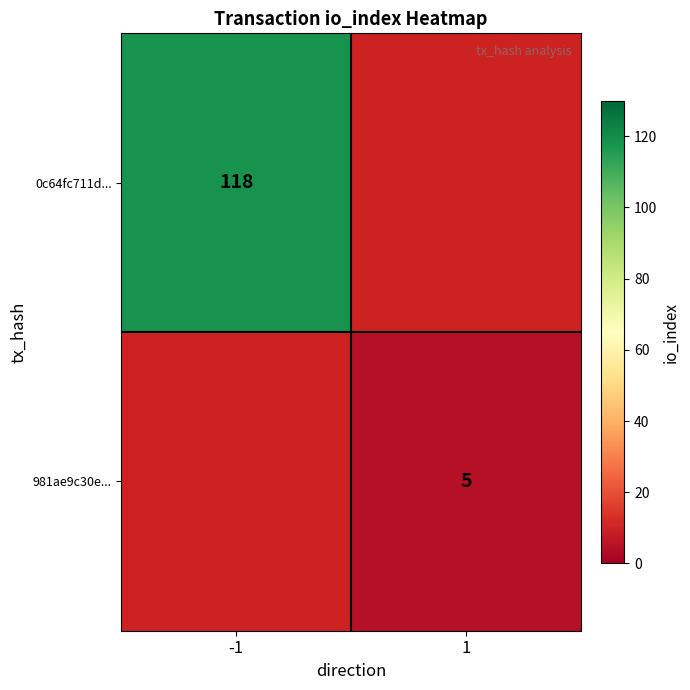

Is the value of 981ae9c30e... at 1 greater than the value of 0c64fc711d... at -1?

No